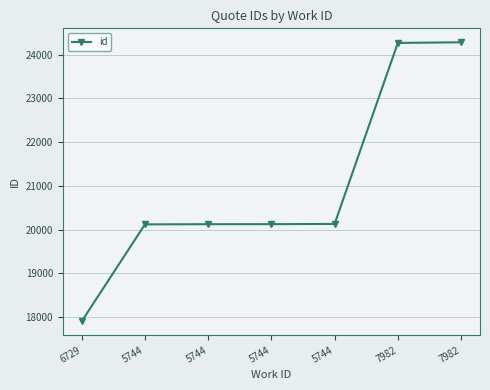

Count the number of categories in the chart.

7